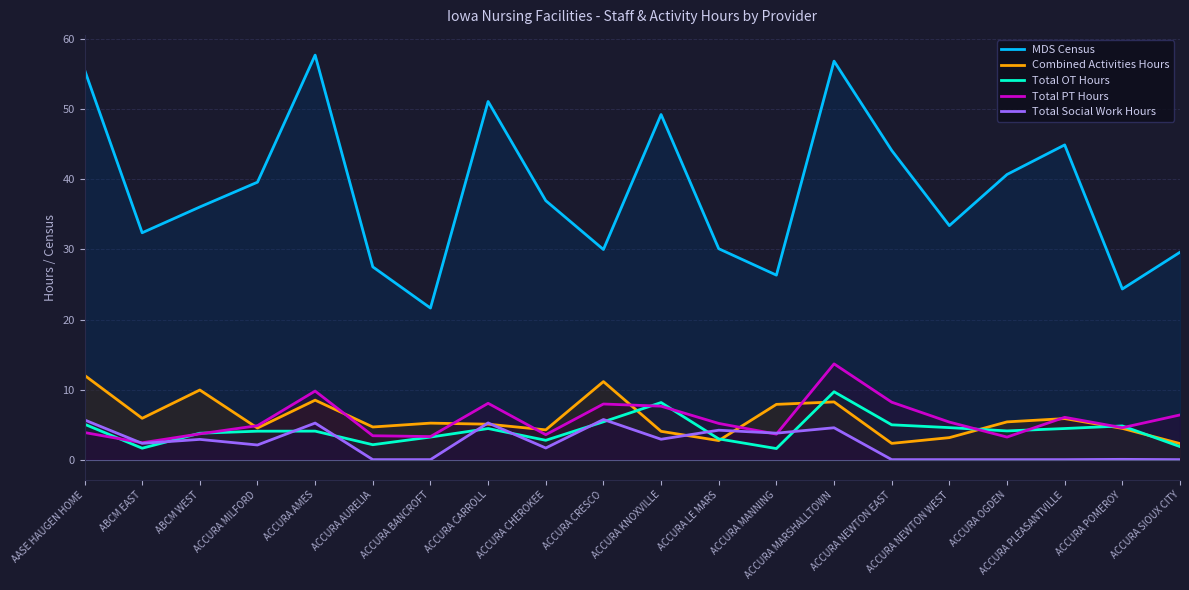

Which series ends up on top after the final intersection of Total PT Hours and Total Social Work Hours?

Total PT Hours